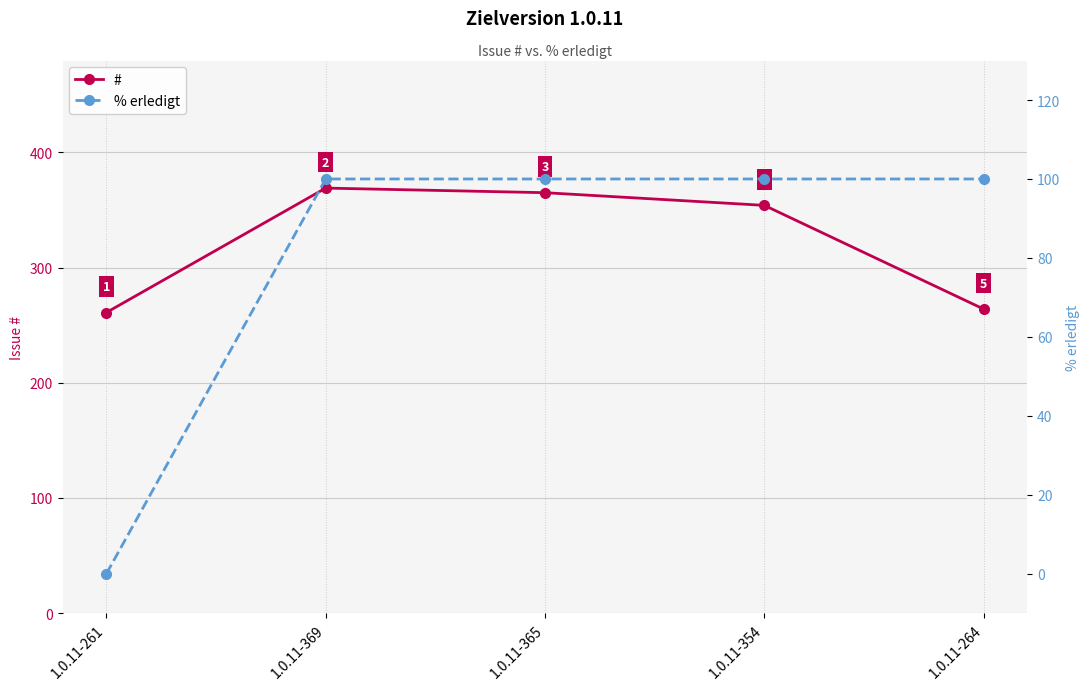

True or false: % erledigt has more than 0 points higher than both neighbors.

False